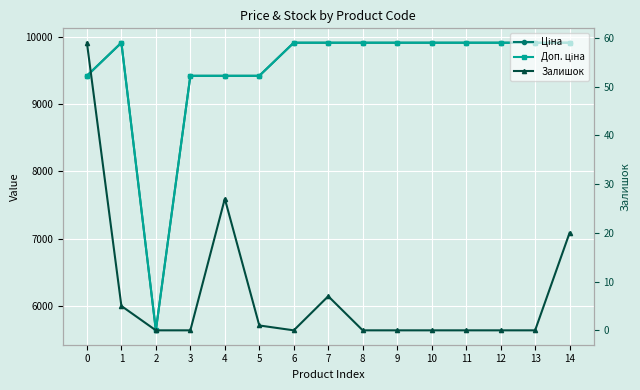

At which category does Доп. ціна reach its first local valley?

2